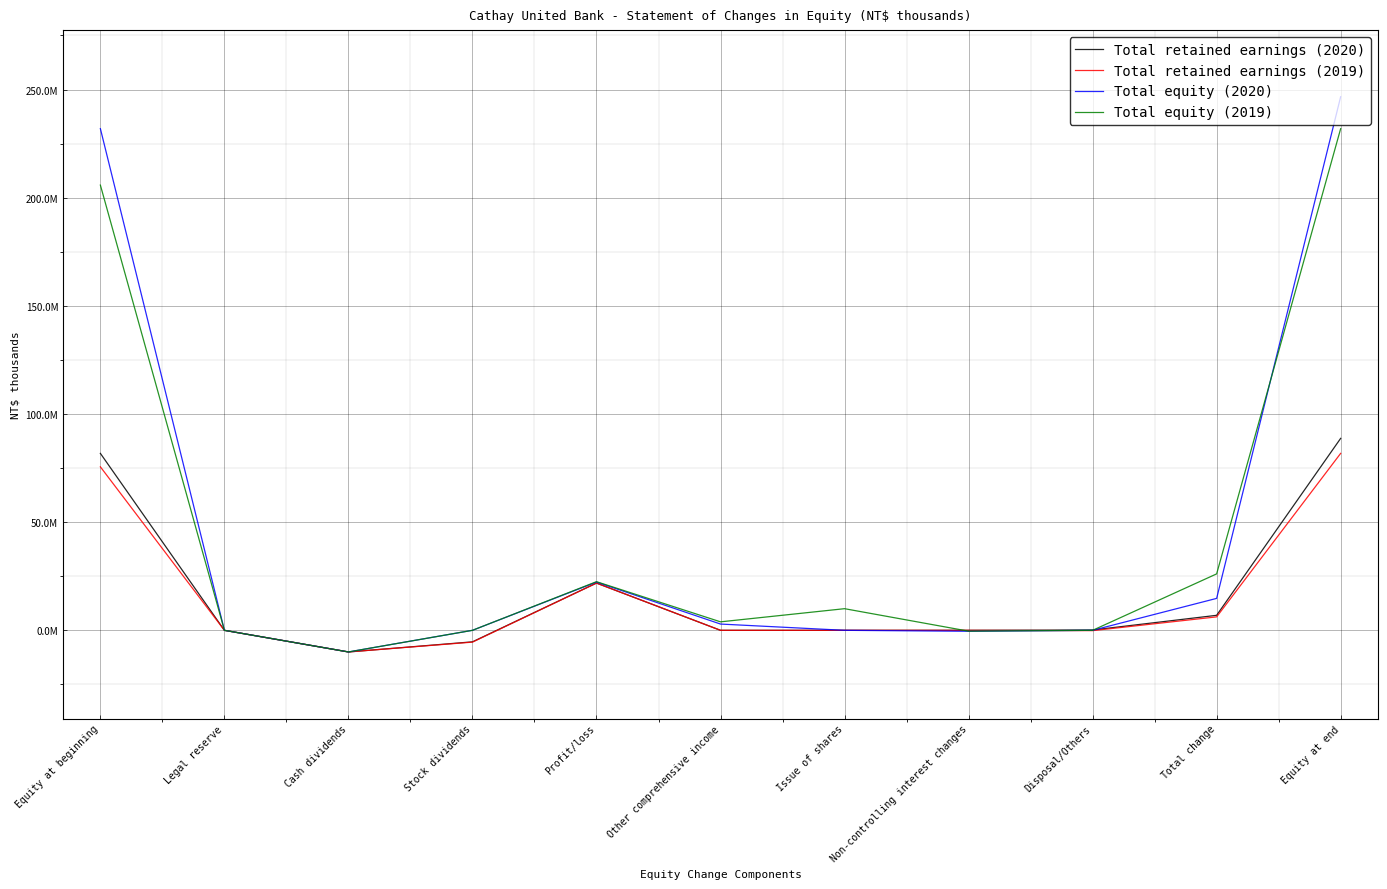

Does the chart have visible grid lines?

Yes